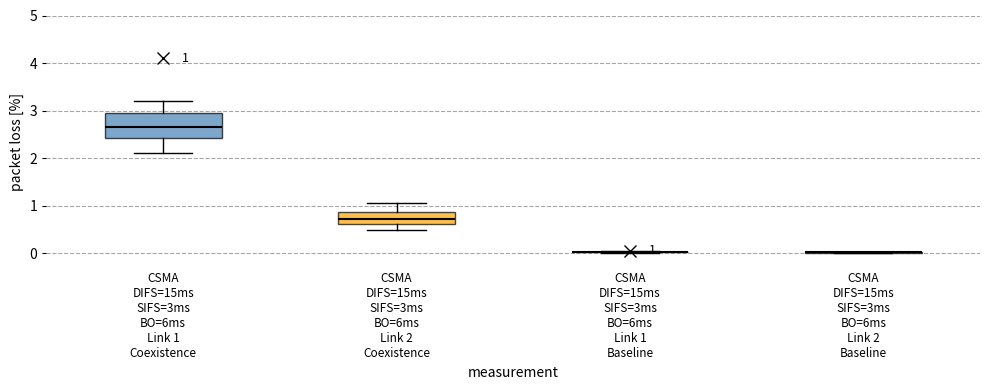

Which box is the tallest, from its lower edge to its upper edge?

CSMA DIFS=15ms SIFS=3ms BO=6ms Link 1 Coexistence